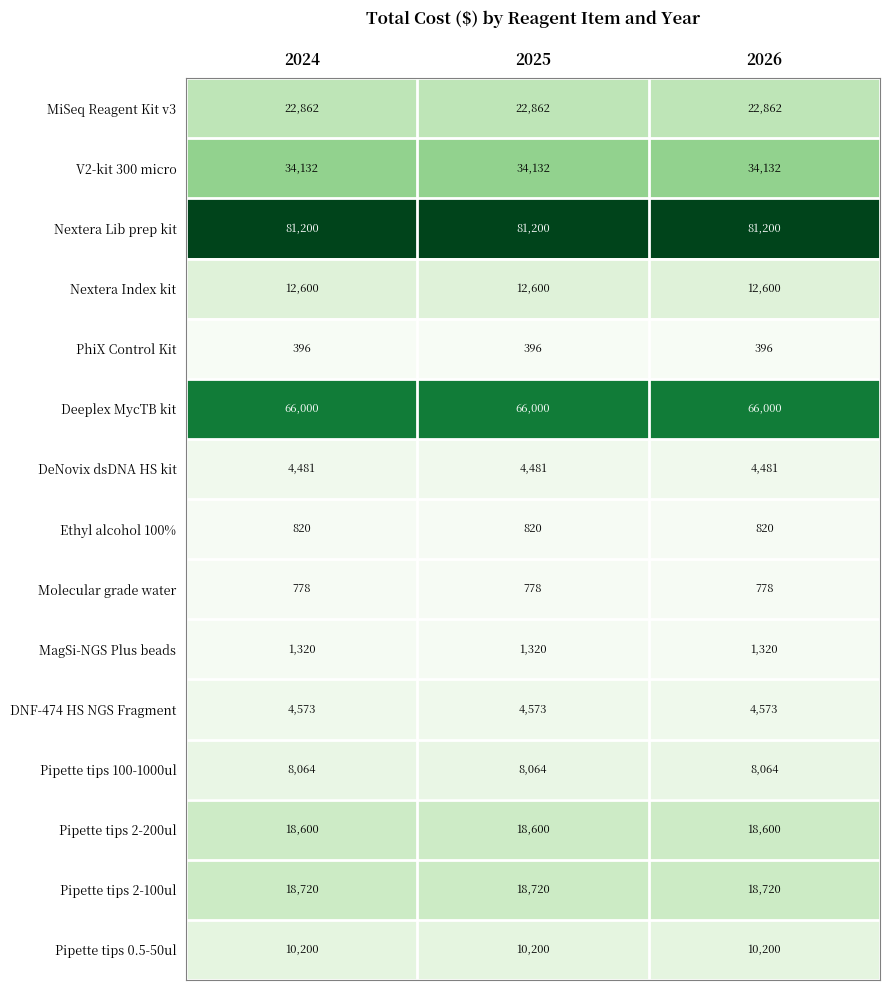

What is the difference between the highest and lowest values at 2026?

80804